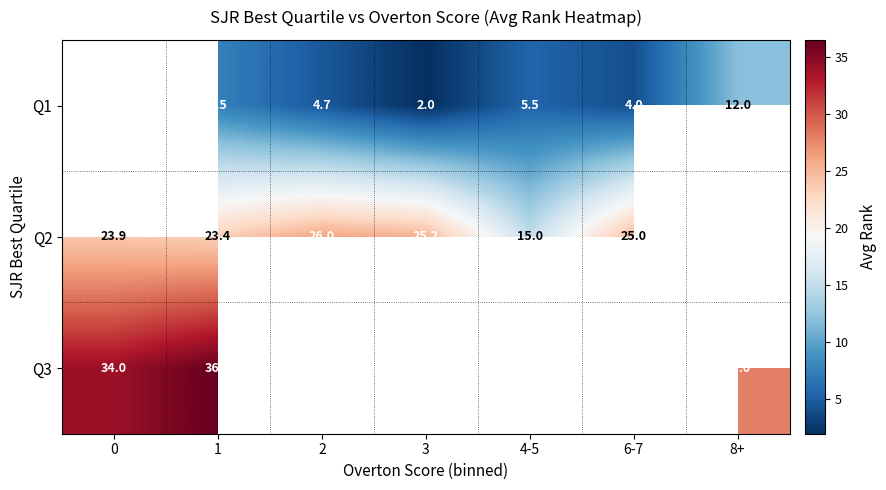

Rank the series at 3 from lowest to highest value.

Q1, Q2, Q3